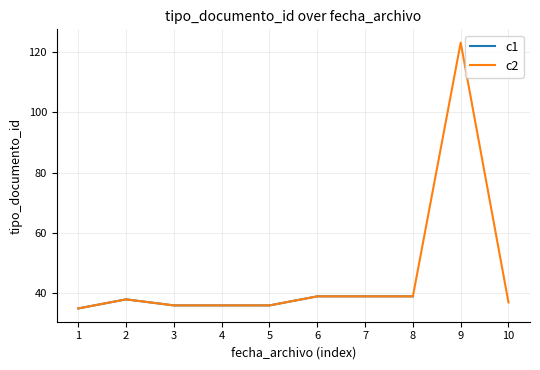

What are all the series names shown in the legend?

c1, c2